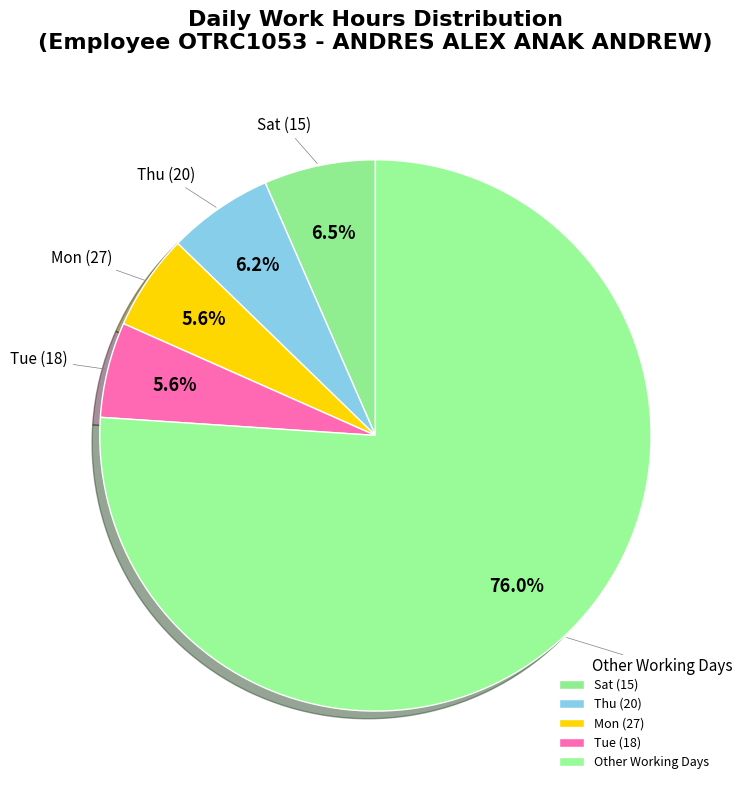

Count the number of slices in the pie.

5